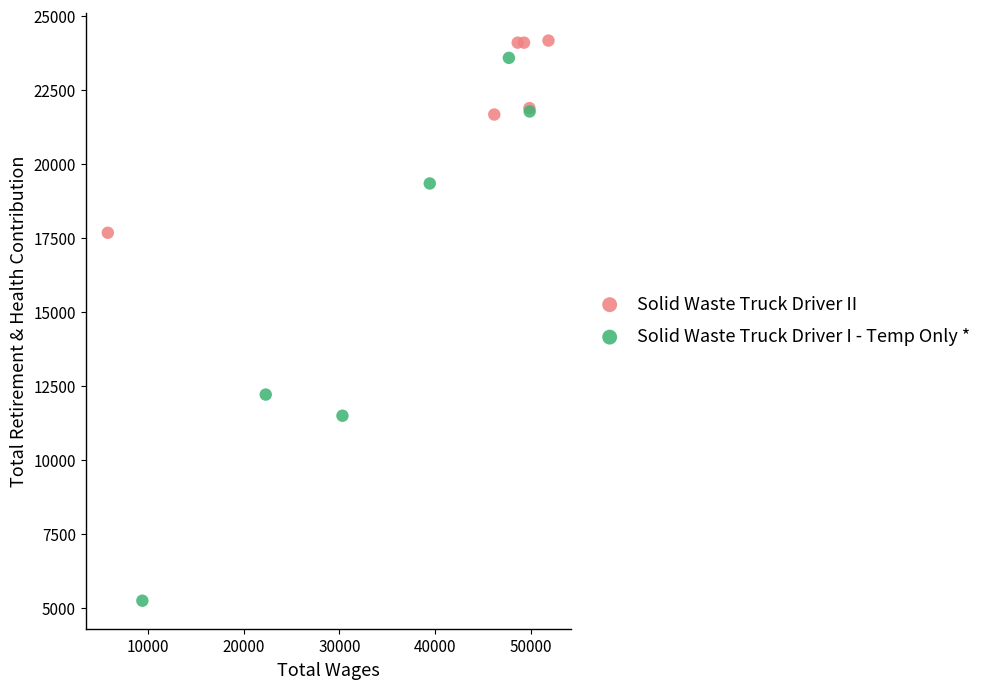

Which series reaches the minimum Y coordinate?

Solid Waste Truck Driver I - Temp Only *